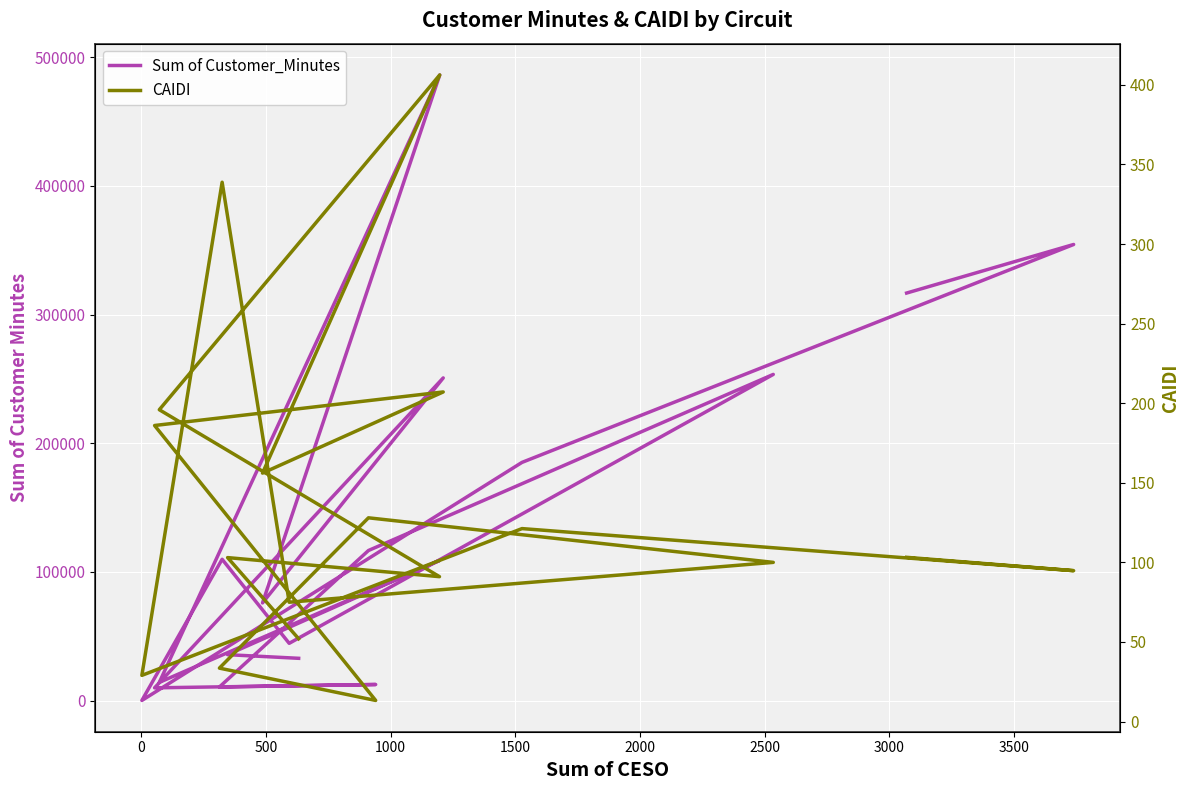

List the series in order of their peak value, highest first.

Sum of Customer_Minutes, CAIDI